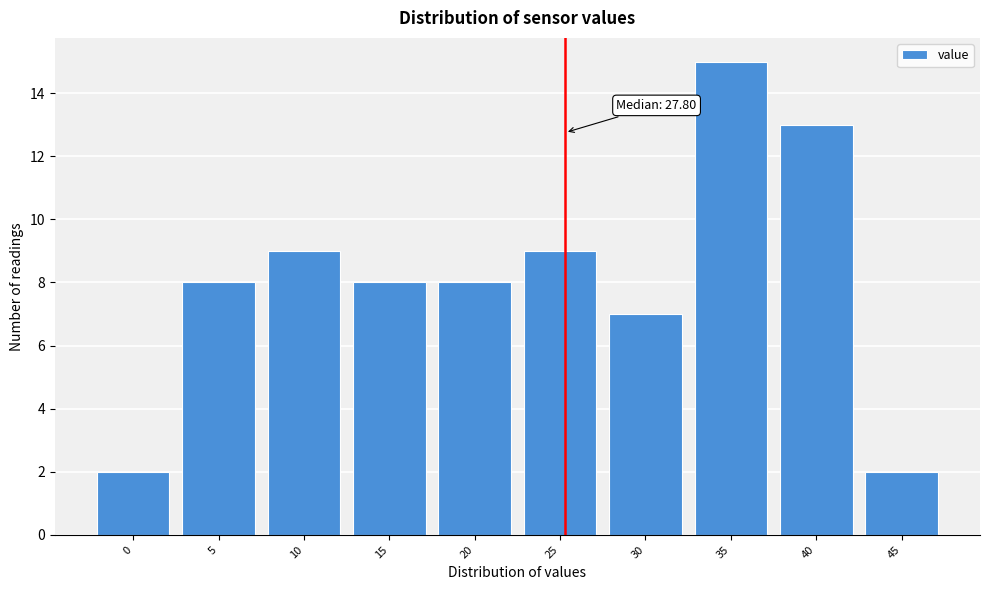

Reading left to right, list all the values displayed in this chart.

2	8	9	8	8	9	7	15	13	2